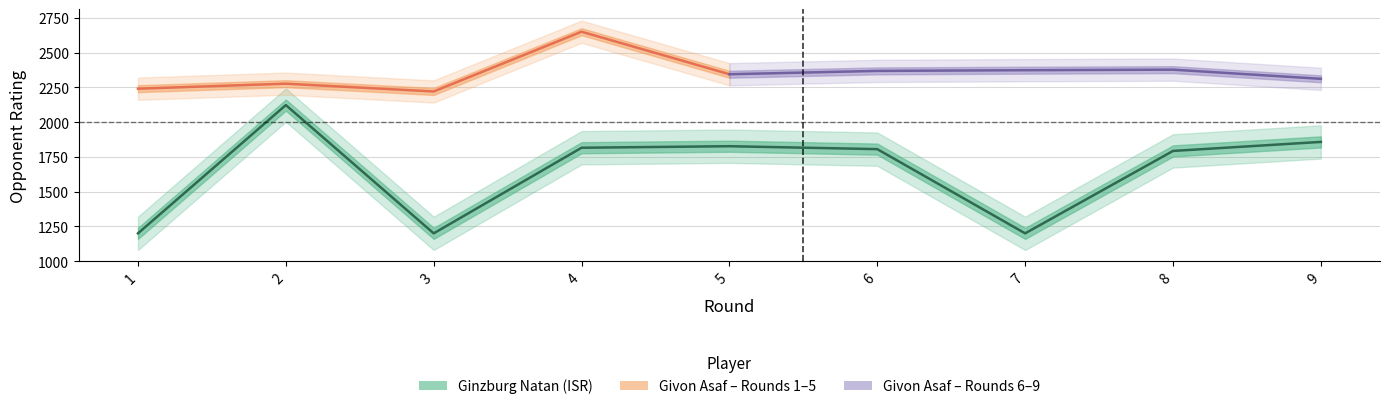

The chart shows a value of 752 at 5. True or false?

False